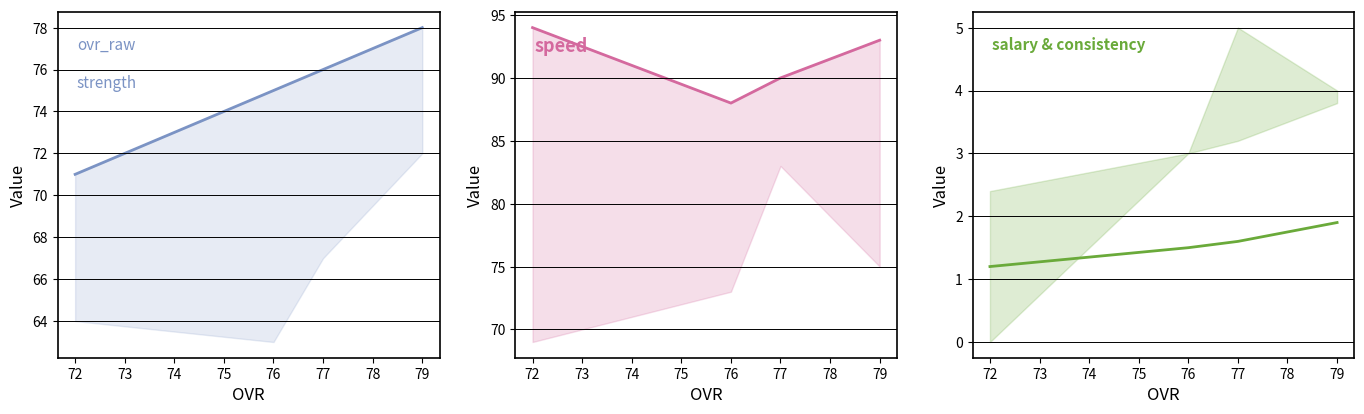

Rank the series by their average value, from lowest to highest.

salary, ovr_raw, speed